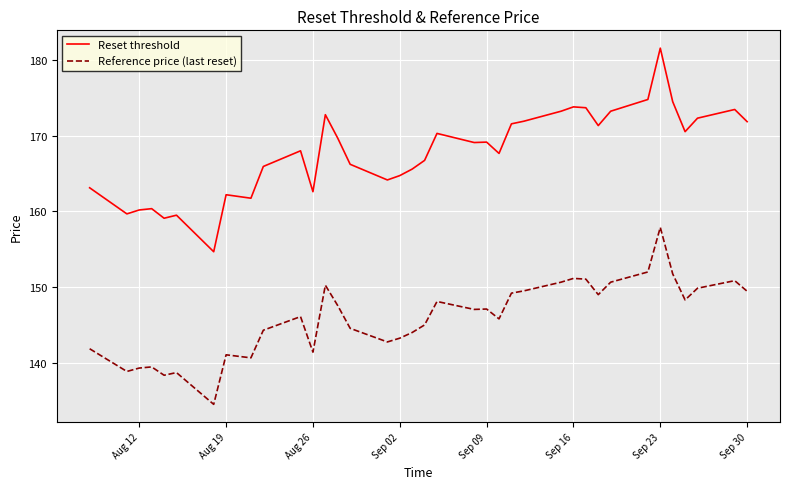

Which series has the largest range (max minus min)?

Reset threshold